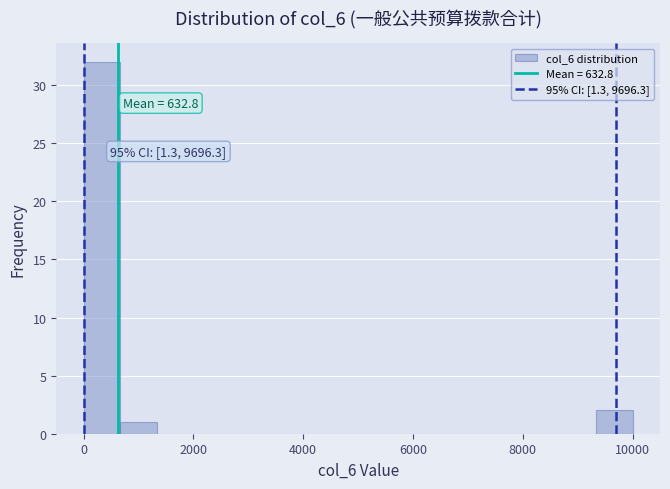

Around what value on the x-axis is the tallest bar? Give the approximate position of its centre, as read against the axis.

400